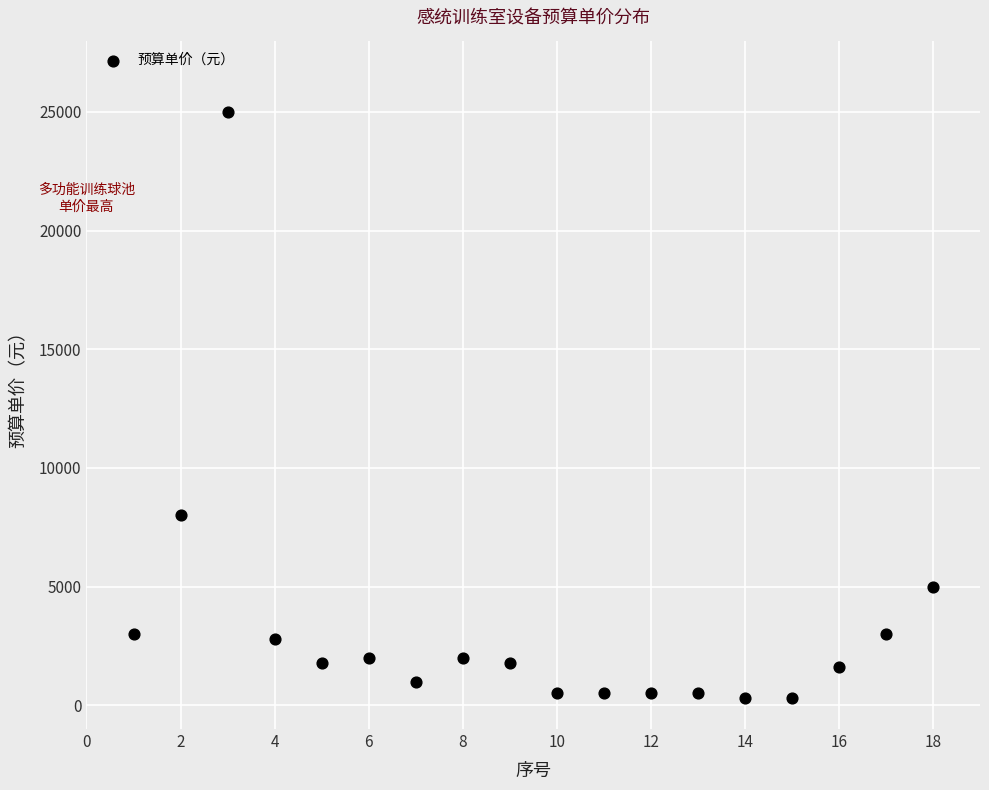

What Y value in the scatter plot is closest to 12650?

8000